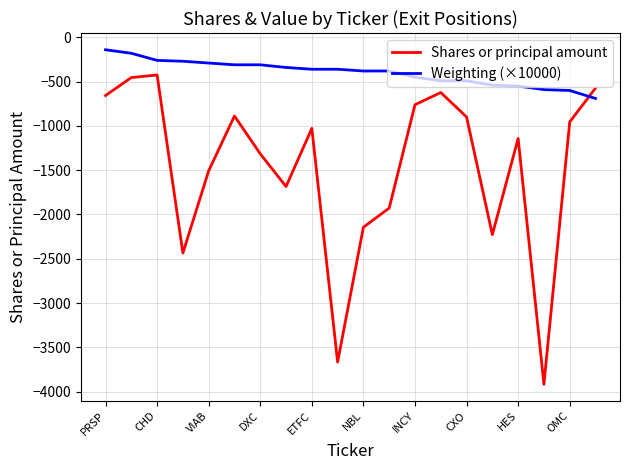

Which series has the widest spread of values?

Shares or principal amount